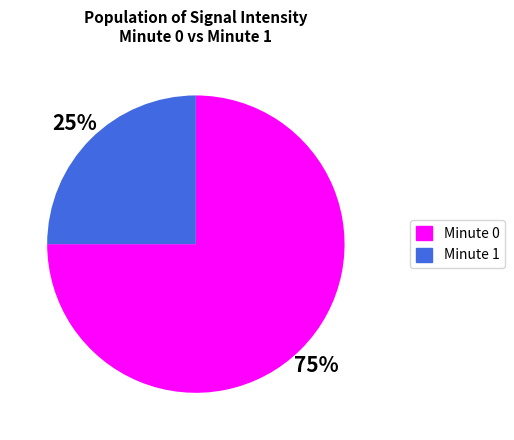

To the nearest percent, what percentage of the pie is Minute 1?

25%